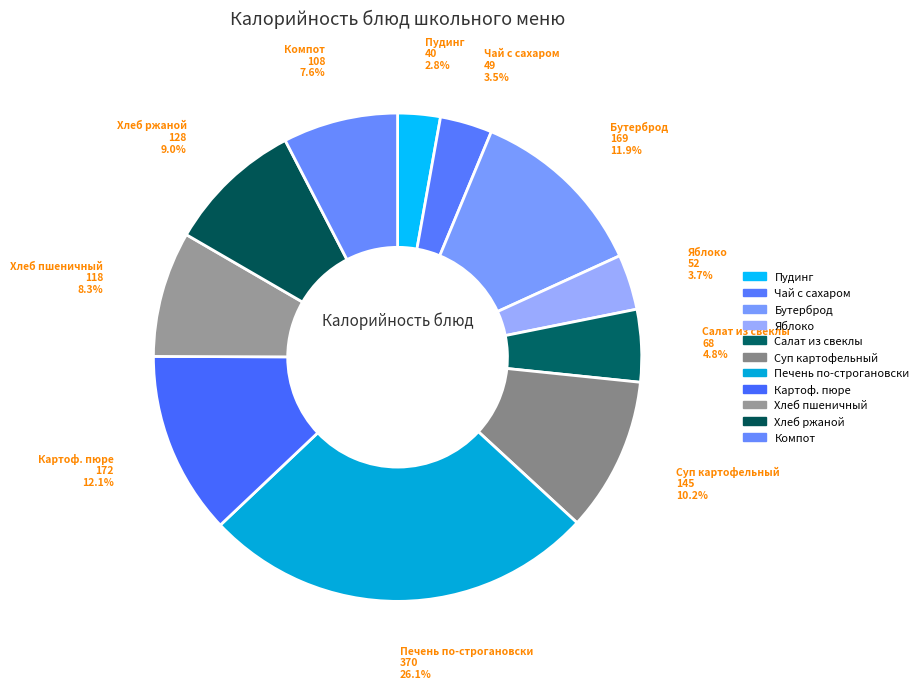

Between Бутерброд and Компот, which is larger?

Бутерброд